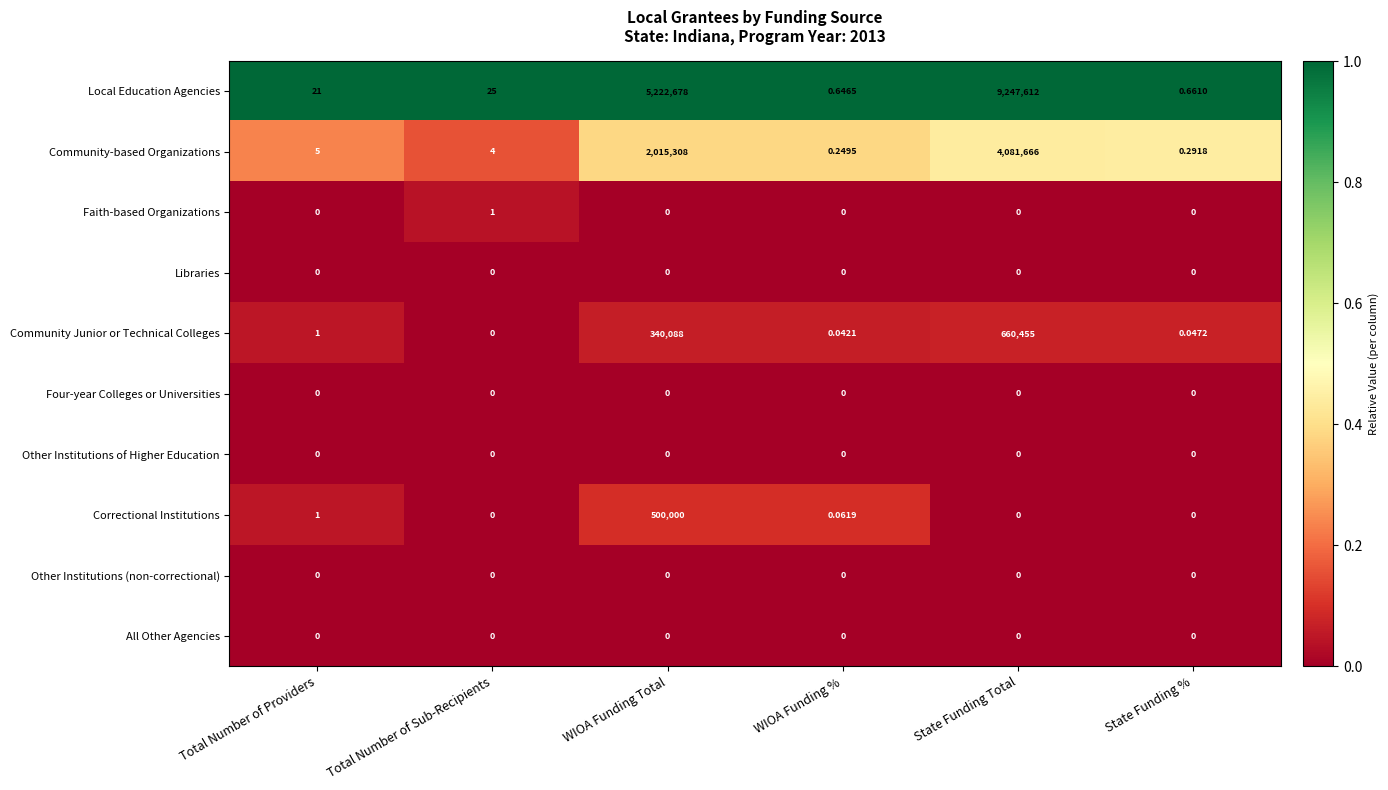

Which series has the widest spread of values?

Local Education Agencies